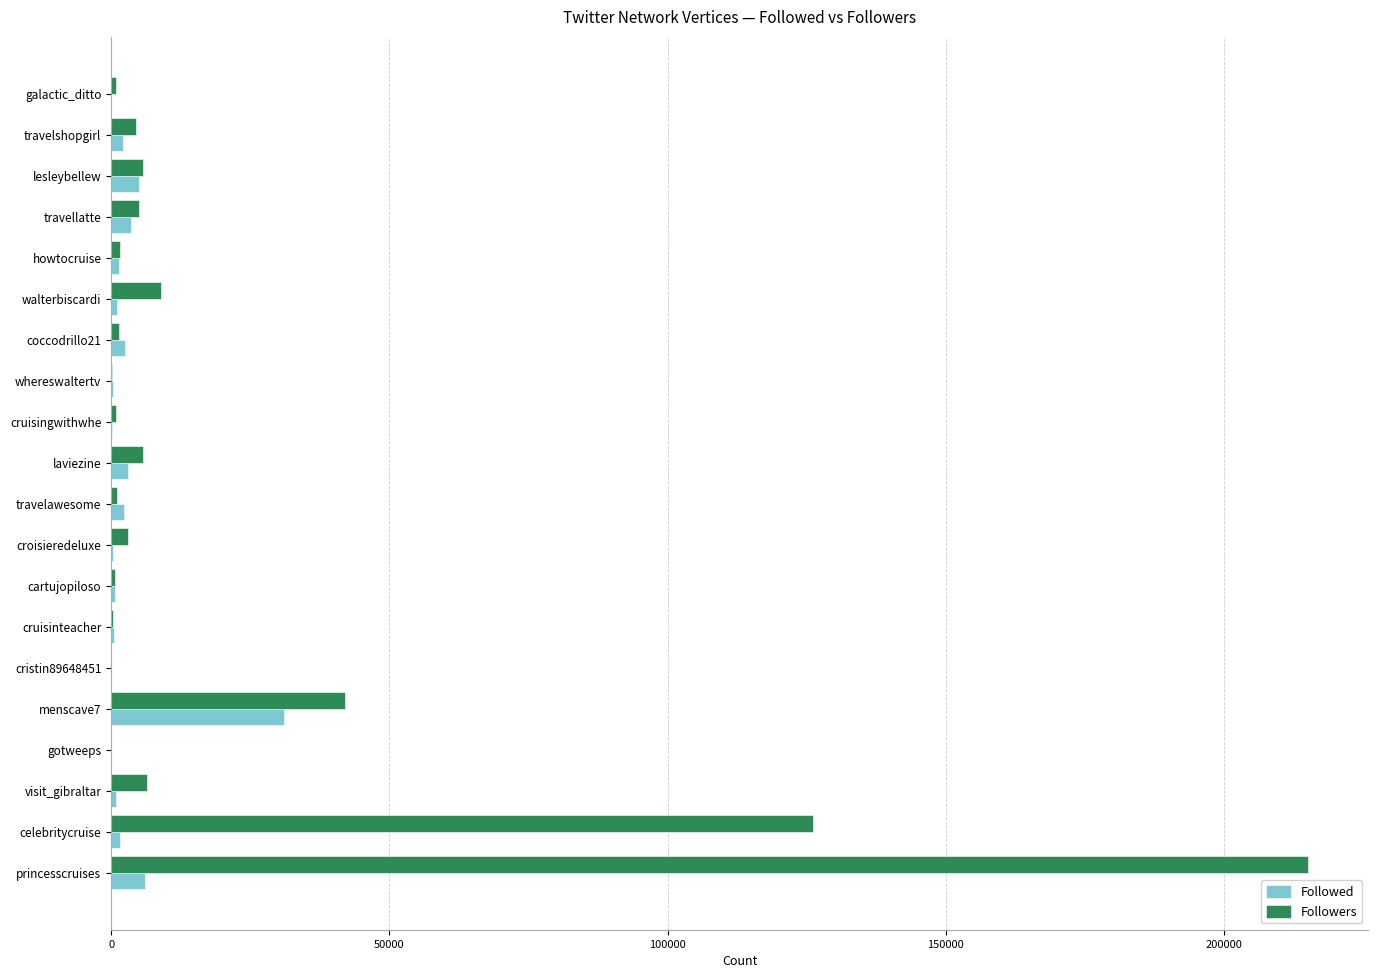

Which category has the highest value across all series?

princesscruises